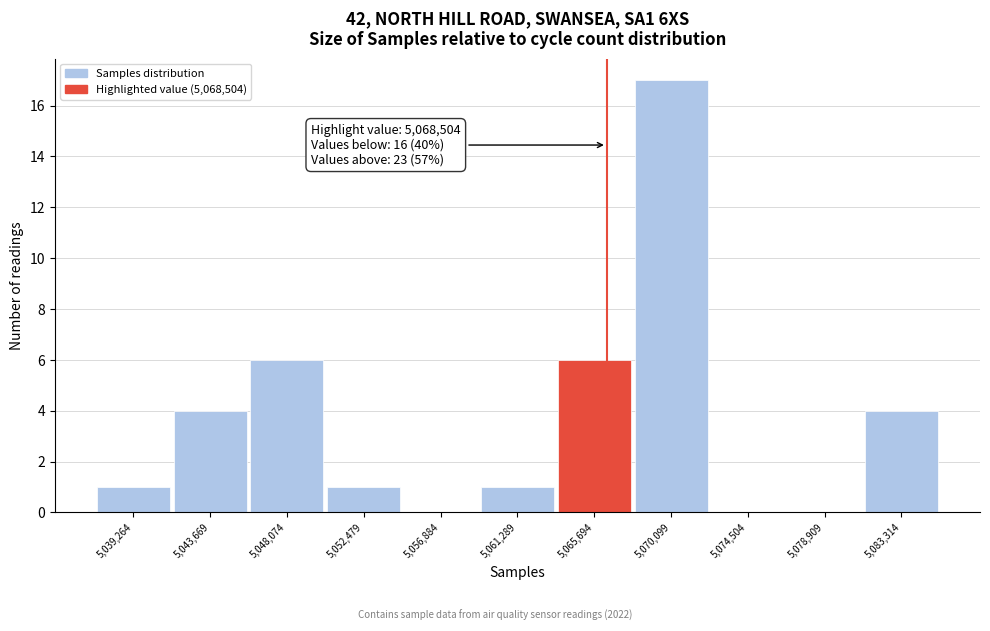

Reading left to right, extract all data points from this chart.

5,039,264=1	5,043,669=4	5,048,074=6	5,052,479=1	5,056,884=0	5,061,289=1	5,065,694=6	5,070,099=17	5,074,504=0	5,078,909=0	5,083,314=4